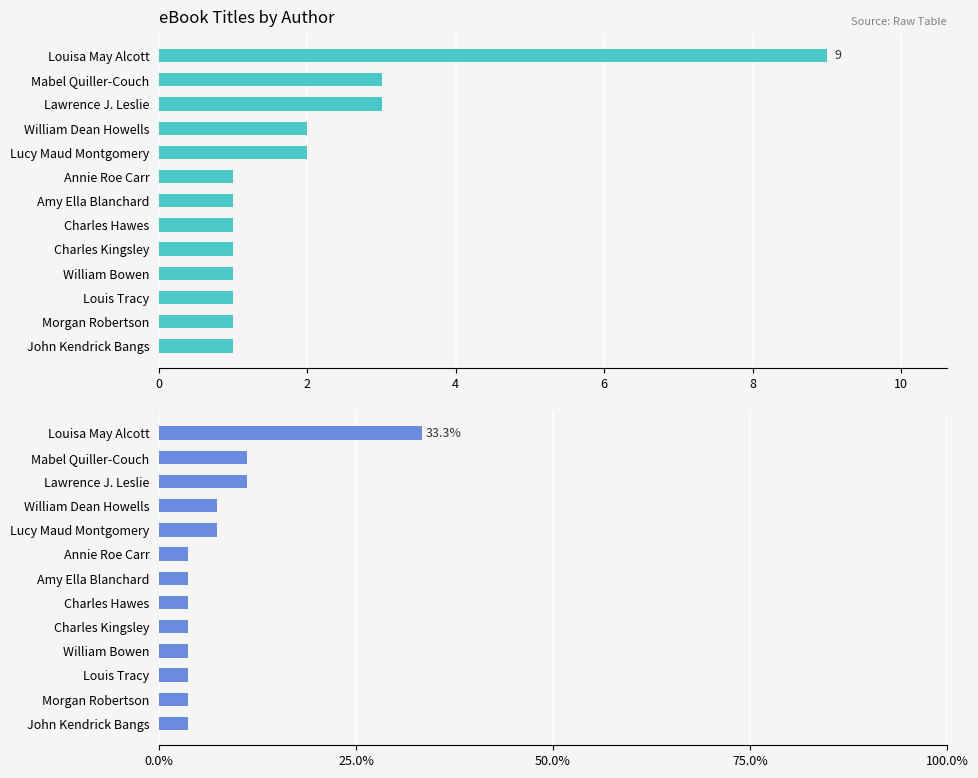

Reading left to right, what are all the values shown in this chart?

Number of Titles: 9.0	3.0	3.0	2.0	2.0	1.0	1.0	1.0	1.0	1.0	1.0	1.0	1.0
% of Titles: 33.3	11.1	11.1	7.4	7.4	3.7	3.7	3.7	3.7	3.7	3.7	3.7	3.7